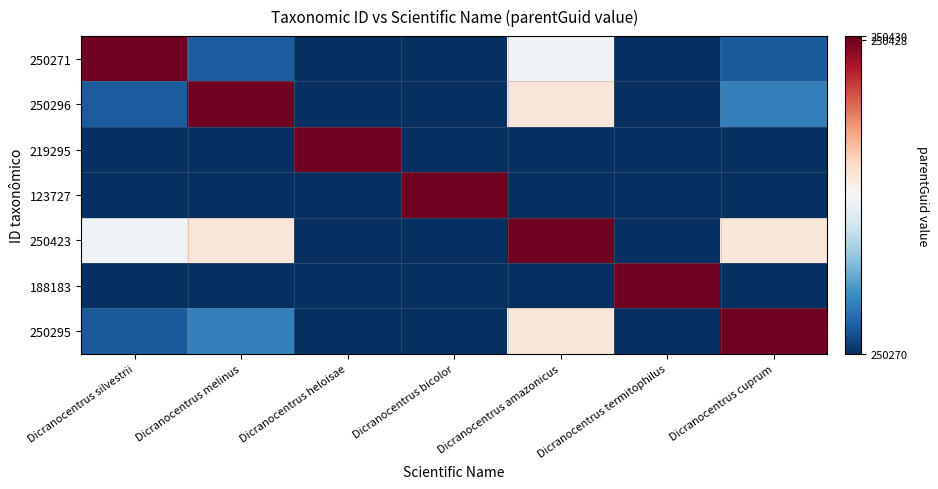

Reading left to right, list all the values displayed in this chart.

250271: Dicranocentrus silvestrii=250428.0	Dicranocentrus melinus=250283.5	Dicranocentrus heloisae=234783.0	Dicranocentrus bicolor=186999.0	Dicranocentrus amazonicus=250347.0	Dicranocentrus termitophilus=219227.0	Dicranocentrus cuprum=250283.0
250296: Dicranocentrus silvestrii=250283.5	Dicranocentrus melinus=250428.0	Dicranocentrus heloisae=234795.5	Dicranocentrus bicolor=187011.5	Dicranocentrus amazonicus=250359.5	Dicranocentrus termitophilus=219239.5	Dicranocentrus cuprum=250295.5
219295: Dicranocentrus silvestrii=234783.0	Dicranocentrus melinus=234795.5	Dicranocentrus heloisae=250428.0	Dicranocentrus bicolor=171511.0	Dicranocentrus amazonicus=234859.0	Dicranocentrus termitophilus=203739.0	Dicranocentrus cuprum=234795.0
123727: Dicranocentrus silvestrii=186999.0	Dicranocentrus melinus=187011.5	Dicranocentrus heloisae=171511.0	Dicranocentrus bicolor=250428.0	Dicranocentrus amazonicus=187075.0	Dicranocentrus termitophilus=155955.0	Dicranocentrus cuprum=187011.0
250423: Dicranocentrus silvestrii=250347.0	Dicranocentrus melinus=250359.5	Dicranocentrus heloisae=234859.0	Dicranocentrus bicolor=187075.0	Dicranocentrus amazonicus=250428.0	Dicranocentrus termitophilus=219303.0	Dicranocentrus cuprum=250359.0
188183: Dicranocentrus silvestrii=219227.0	Dicranocentrus melinus=219239.5	Dicranocentrus heloisae=203739.0	Dicranocentrus bicolor=155955.0	Dicranocentrus amazonicus=219303.0	Dicranocentrus termitophilus=250428.0	Dicranocentrus cuprum=219239.0
250295: Dicranocentrus silvestrii=250283.0	Dicranocentrus melinus=250295.5	Dicranocentrus heloisae=234795.0	Dicranocentrus bicolor=187011.0	Dicranocentrus amazonicus=250359.0	Dicranocentrus termitophilus=219239.0	Dicranocentrus cuprum=250428.0